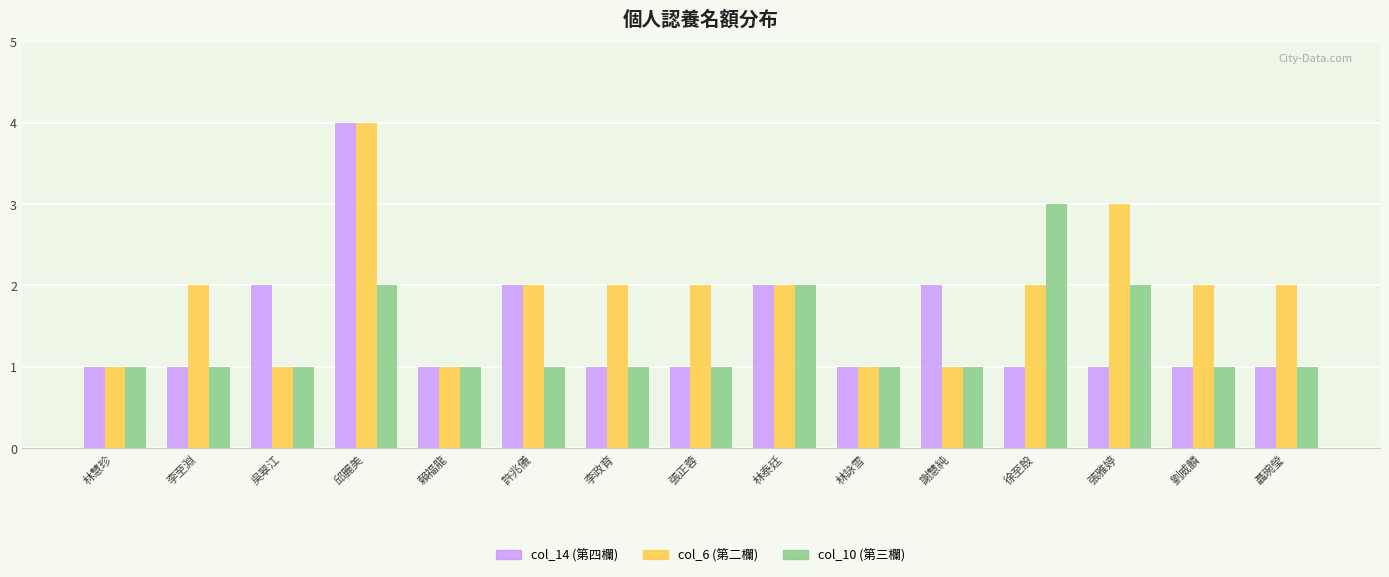

What is the maximum value shown in the chart?

4